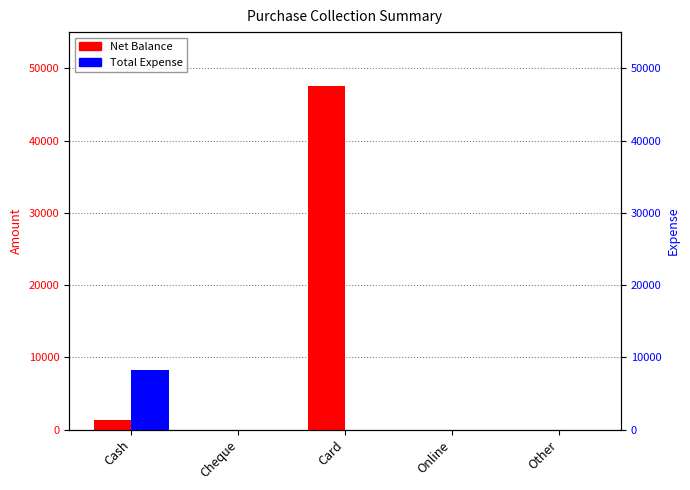

Reading right to left, transcribe all the data shown in this chart.

Net Balance: Other=0	Online=0	Card=47500	Cheque=0	Cash=1300
Total Expense: Other=0	Online=0	Card=0	Cheque=0	Cash=8200